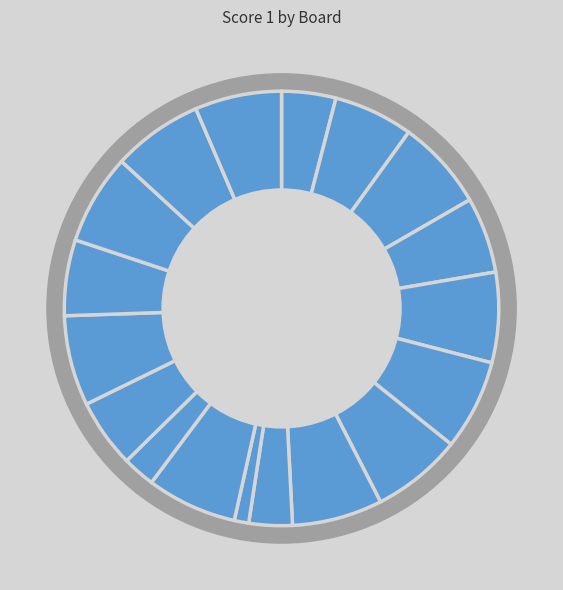

Rank the categories by value from highest to lowest.

Board 3, Board 5, Board 6, Board 7, Board 8, Board 11, Board 14, Board 16, Board 17, Board 18, Board 2, Board 4, Board 15, Board 13, Board 1, Board 9, Board 12, Board 10